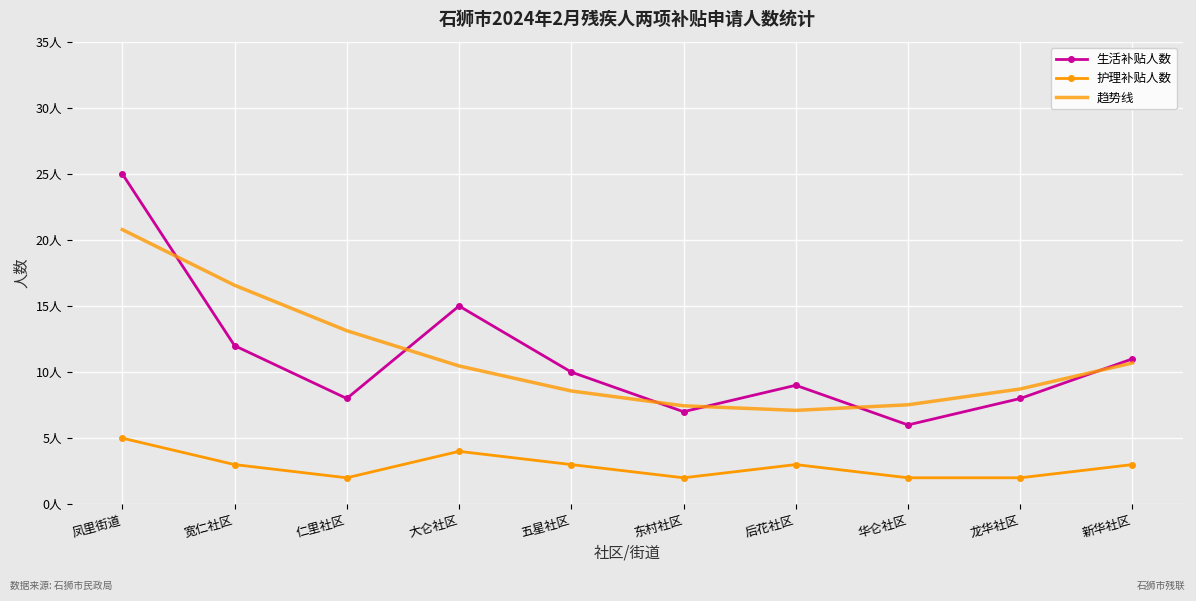

At which category does 护理补贴人数 reach its first local peak?

大仑社区